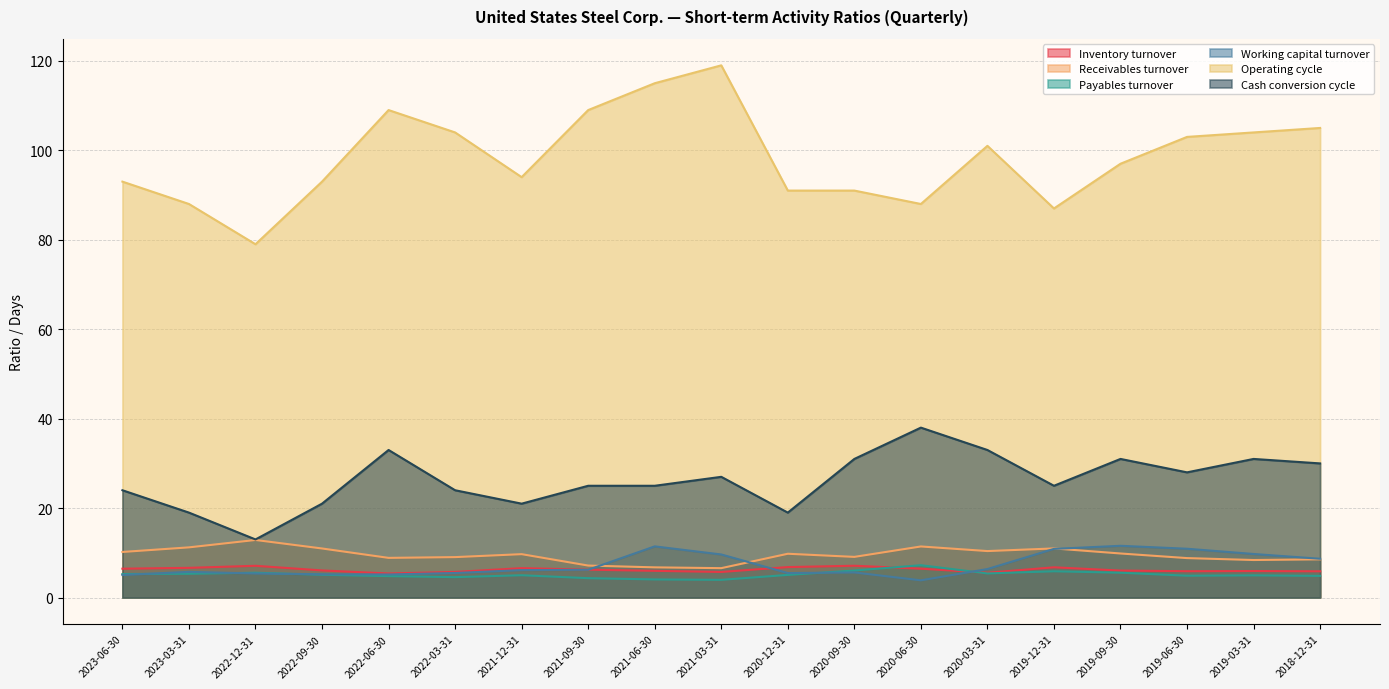

What is the difference between the second highest and second lowest values in the Operating cycle series?

28.0